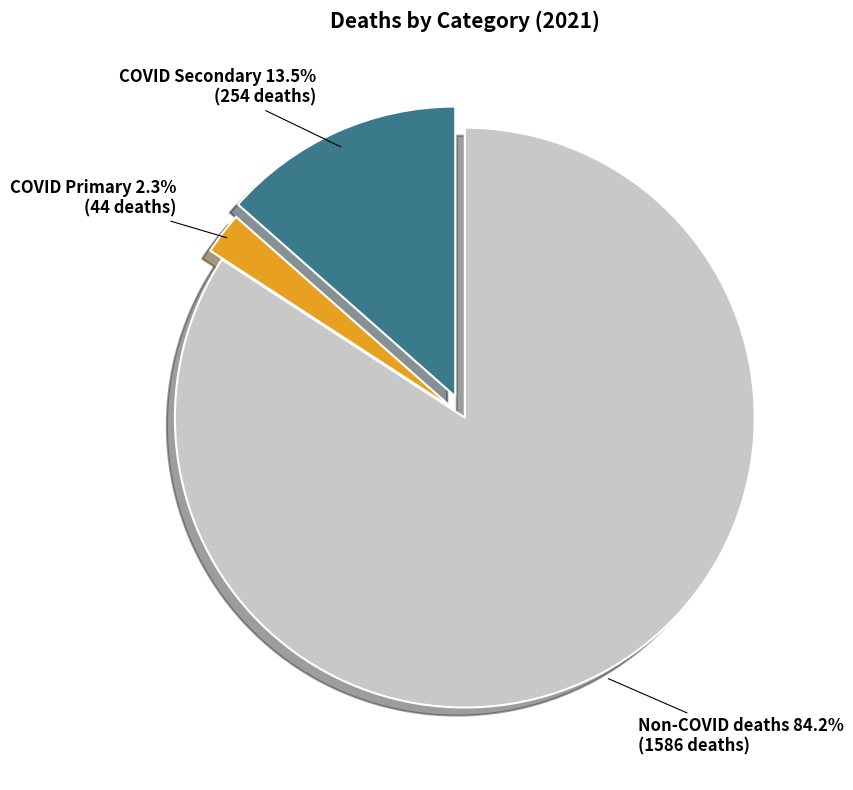

Does COVID Primary represent more than half of the total?

No